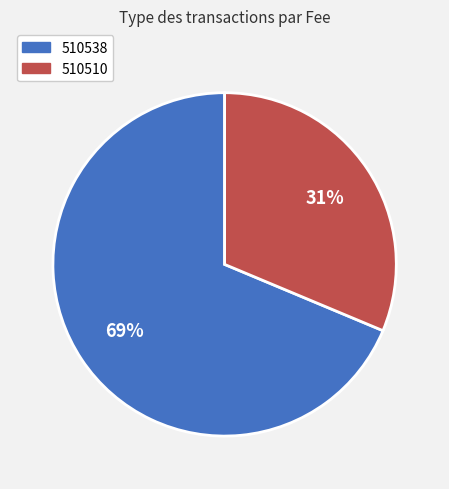

Rank the categories by value from lowest to highest.

510510, 510538